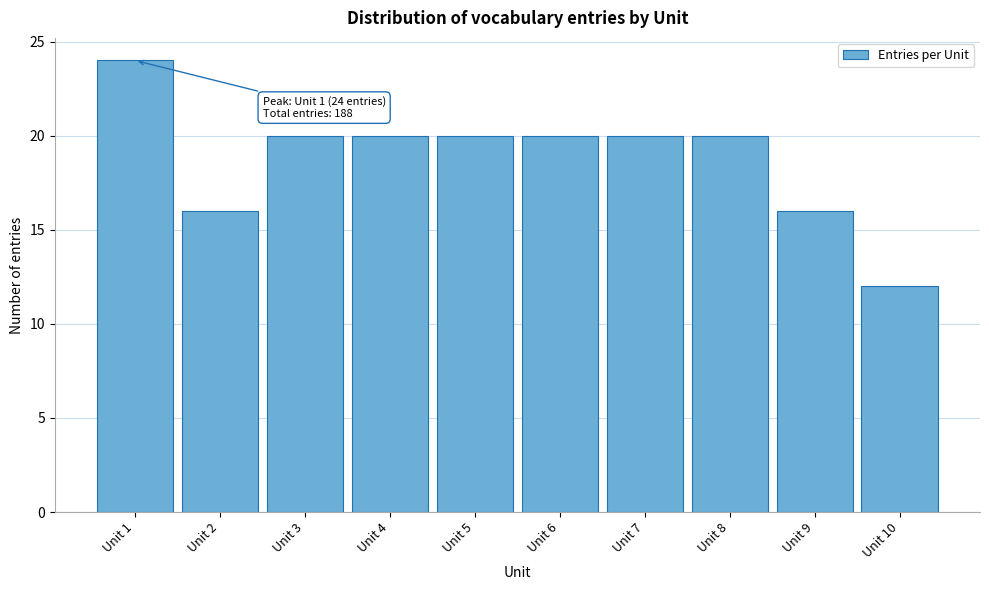

Reading right to left, extract all data points from this chart.

Unit 10=12	Unit 9=16	Unit 8=20	Unit 7=20	Unit 6=20	Unit 5=20	Unit 4=20	Unit 3=20	Unit 2=16	Unit 1=24